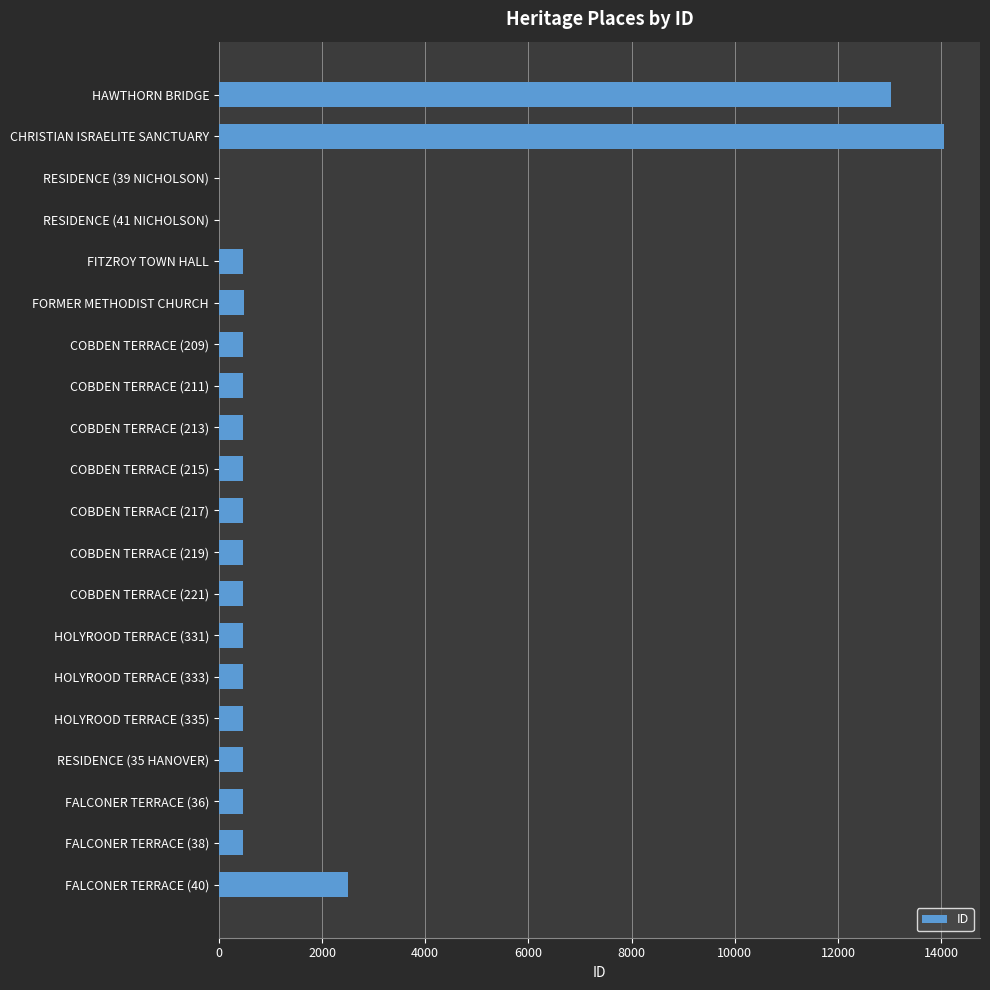

Approximately how many times larger is the value at HAWTHORN BRIDGE compared to FORMER METHODIST CHURCH?

27.2